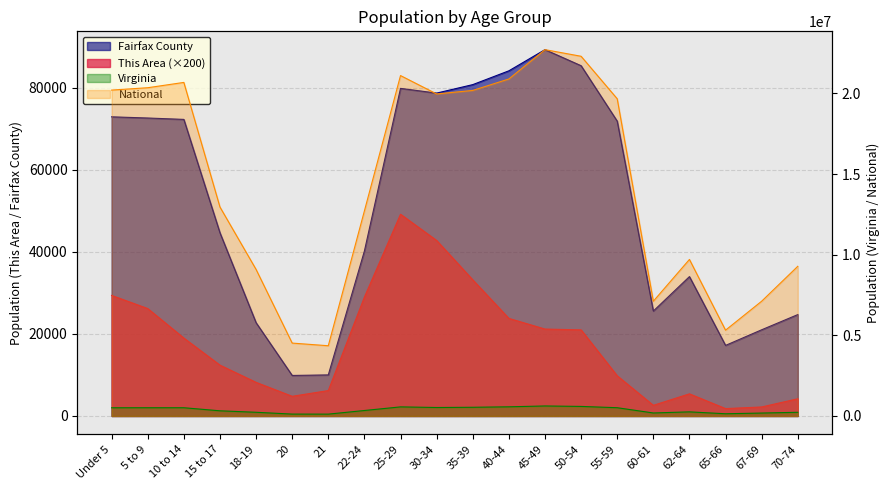

What are all the series names shown in the legend?

This Area, Fairfax County, Virginia, National